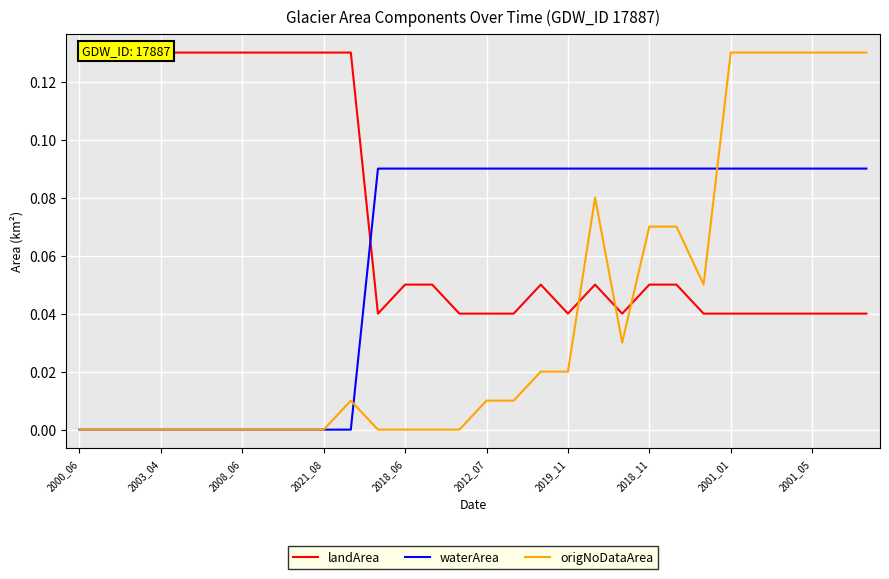

What position from the left is 2021_08?

10